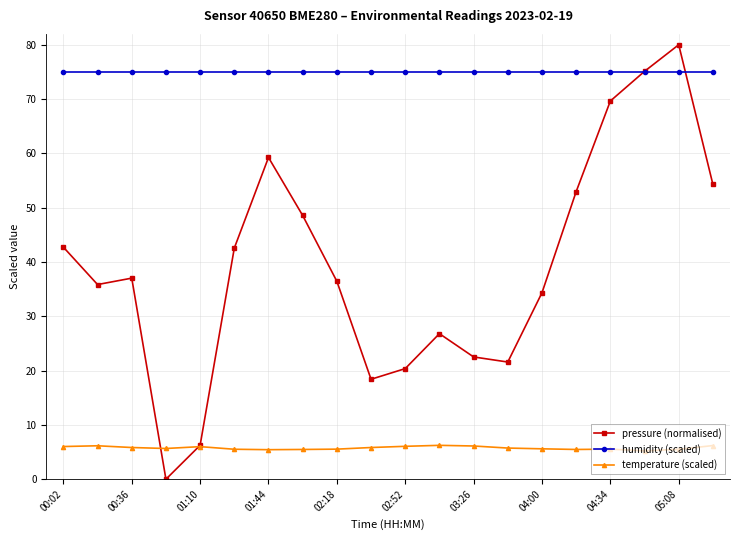

At how many categories does at least one series exceed 63?

20